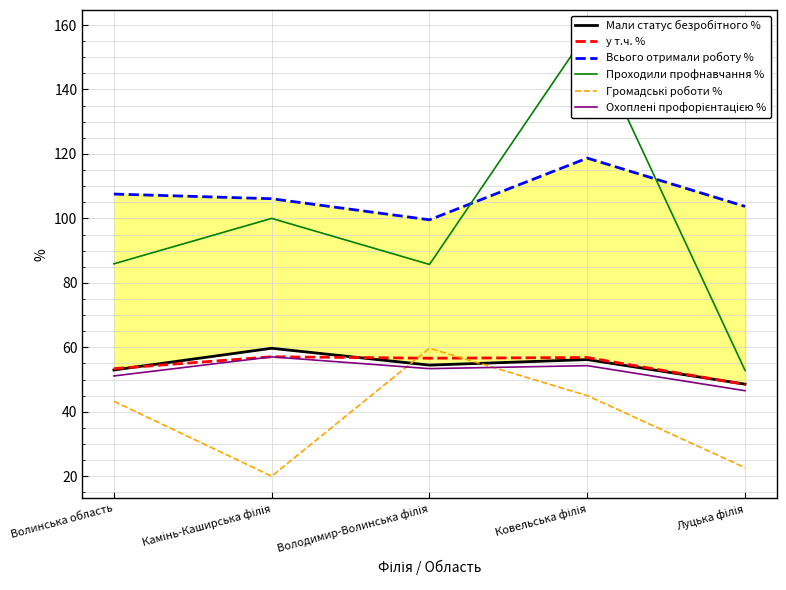

Reading left to right, extract all data points from this chart.

Мали статус безробітного %: 53.0	59.7	54.5	56.2	48.6
у т.ч. %: 53.4	57.1	56.6	56.8	48.5
Всього отримали роботу %: 107.6	106.1	99.6	118.7	103.7
Проходили профнавчання %: 85.9	100.0	85.7	157.8	52.8
Громадські роботи %: 43.2	20.0	59.7	45.0	22.6
Охоплені профорієнтацією %: 51.1	57.0	53.4	54.3	46.5